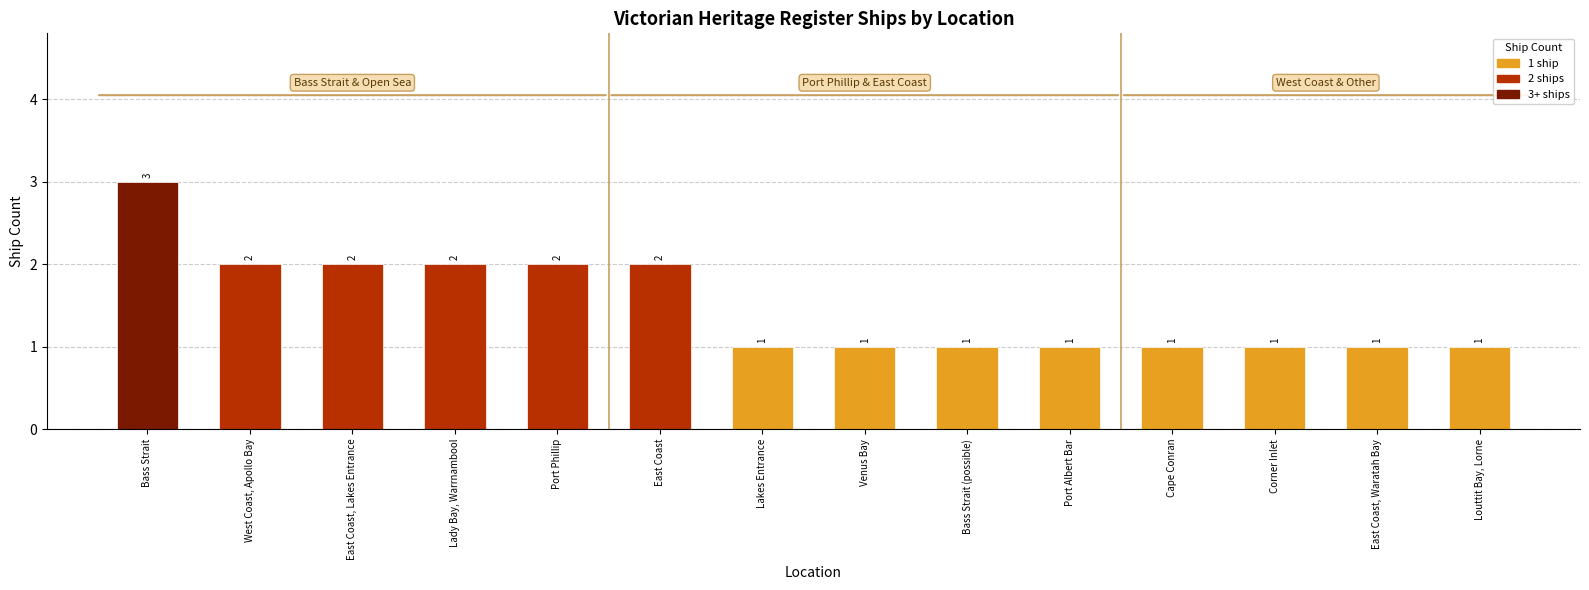

Does the chart contain any negative values?

No